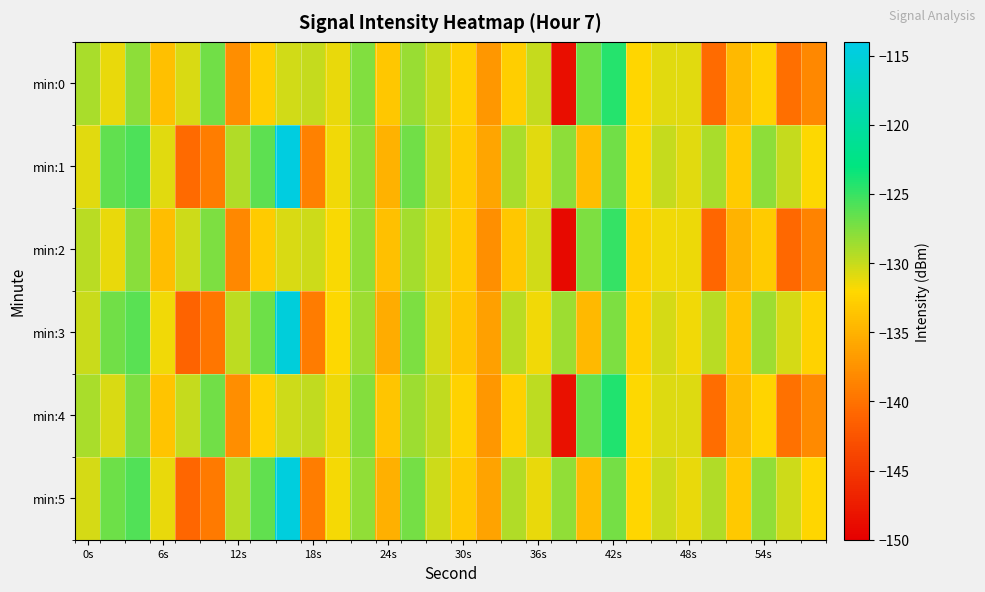

Reading left to right, transcribe all the data shown in this chart.

min:0: -129.0	-131.2	-128.0	-133.9	-130.7	-127.0	-137.8	-132.8	-130.4	-130.0	-131.2	-127.6	-133.4	-128.4	-129.9	-132.6	-137.2	-132.8	-129.9	-148.6	-126.9	-124.4	-132.2	-131.0	-130.9	-140.5	-134.5	-132.5	-140.3	-138.2
min:1: -130.9	-126.5	-125.7	-131.0	-140.7	-139.2	-129.2	-126.3	-114.6	-138.8	-131.5	-128.0	-135.0	-127.0	-130.0	-133.0	-136.0	-129.0	-131.0	-128.0	-134.0	-127.0	-132.0	-130.0	-131.0	-129.0	-133.0	-128.0	-130.0	-132.0
min:2: -129.5	-131.2	-127.8	-134.1	-130.3	-127.5	-138.2	-133.1	-130.7	-130.2	-131.8	-128.1	-133.9	-128.9	-130.4	-133.1	-137.7	-133.3	-130.4	-149.1	-127.4	-124.9	-132.7	-131.5	-131.4	-141.0	-134.9	-133.0	-140.8	-138.7
min:3: -130.1	-127.0	-126.2	-131.5	-141.2	-139.7	-129.7	-126.8	-115.1	-139.3	-132.0	-128.5	-135.5	-127.5	-130.5	-133.5	-136.5	-129.5	-131.5	-128.5	-134.5	-127.5	-132.5	-130.5	-131.5	-129.5	-133.5	-128.5	-130.5	-132.5
min:4: -129.0	-130.7	-127.5	-133.6	-130.0	-127.0	-137.8	-132.6	-130.2	-129.8	-131.3	-127.7	-133.5	-128.5	-129.8	-132.5	-137.1	-132.6	-129.7	-148.4	-126.7	-124.2	-132.0	-130.8	-130.8	-140.3	-134.3	-132.3	-140.1	-138.1
min:5: -130.5	-126.8	-125.9	-131.2	-140.9	-139.4	-129.5	-126.5	-114.8	-139.1	-131.7	-128.2	-135.2	-127.2	-130.2	-133.2	-136.2	-129.2	-131.2	-128.2	-134.2	-127.2	-132.2	-130.2	-131.2	-129.2	-133.2	-128.2	-130.2	-132.2